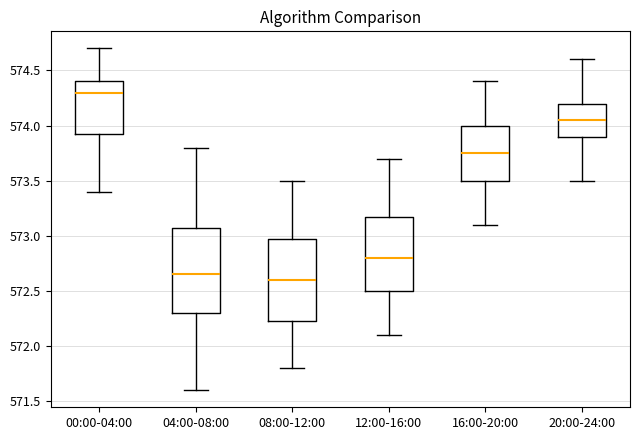

Where does the median line of the box for 04:00-08:00 sit on the y-axis? The values are not printed on the chart, so give them approximately, as read against the axis.

572.65